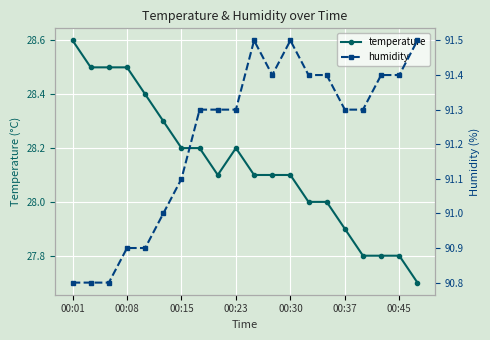

True or false: temperature has a value of 28.1 at 11.

True